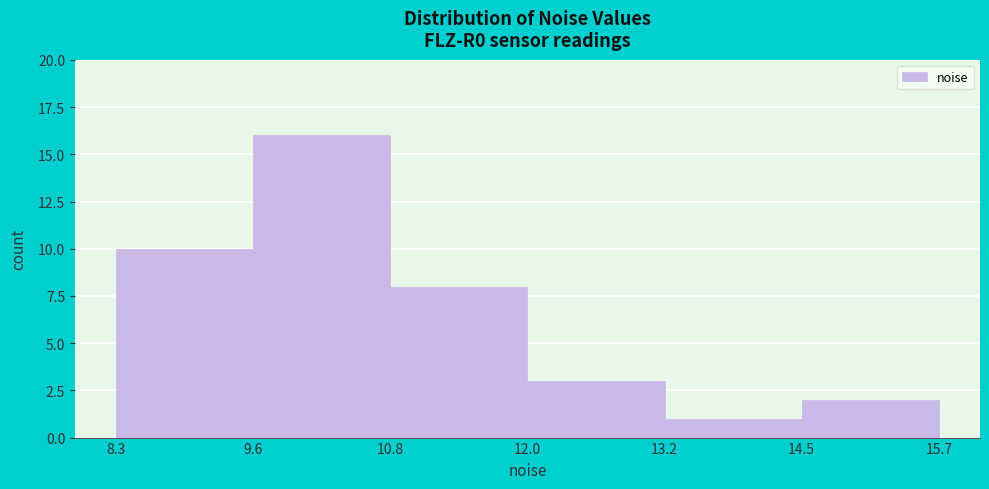

How tall is the bar that spans 12.0 to 13.2 on the x-axis? The values are not printed on the chart, so give them approximately, as read against the axis.

3